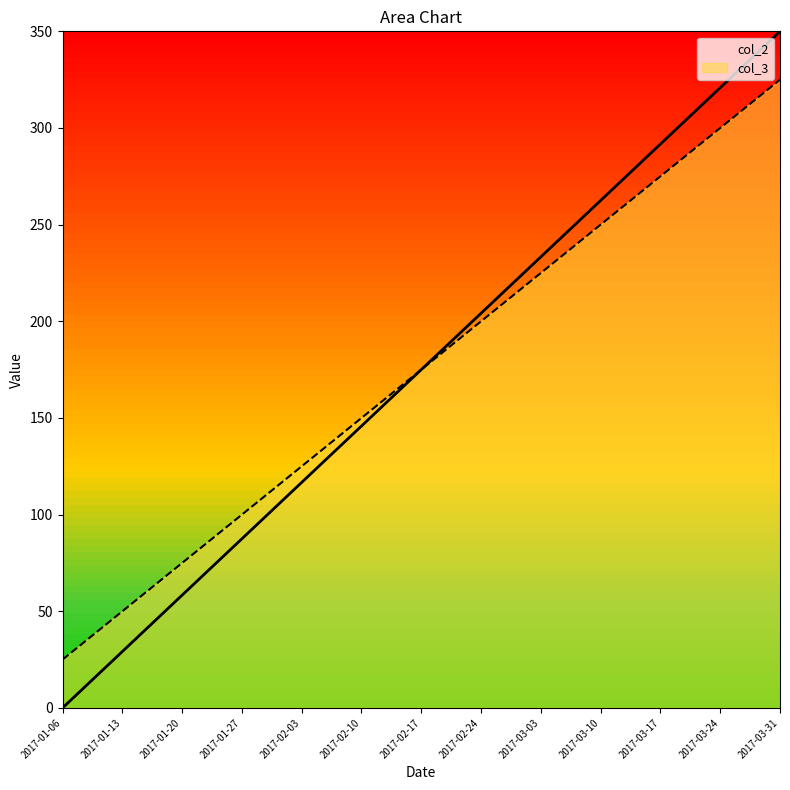

True or false: col_3 and col_2 cross at least once.

False